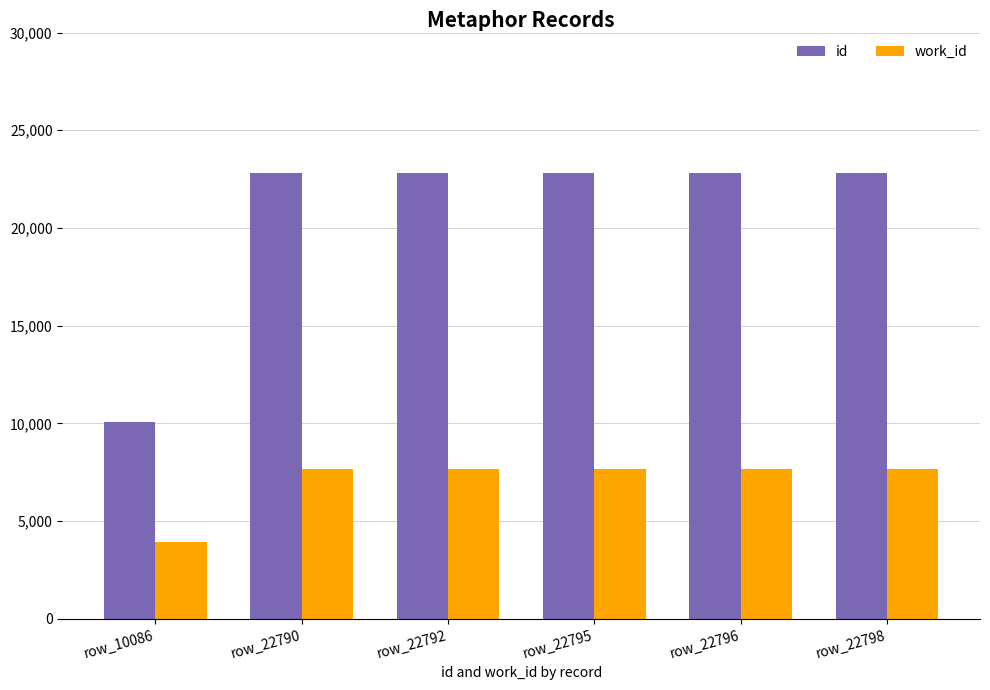

Is the value of id at row_22792 greater than the value of work_id at row_22792?

Yes